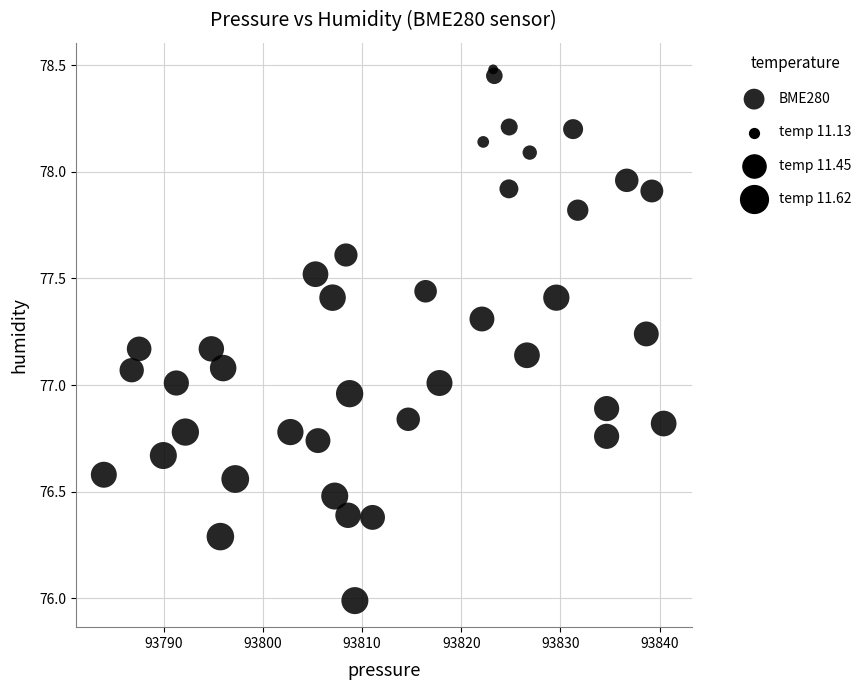

What is the range of X values (max minus min)?

56.4